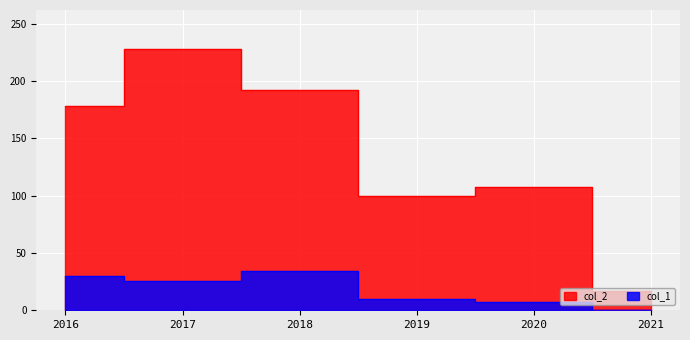

Rank the series at 2017 from highest to lowest value.

col_2, col_1